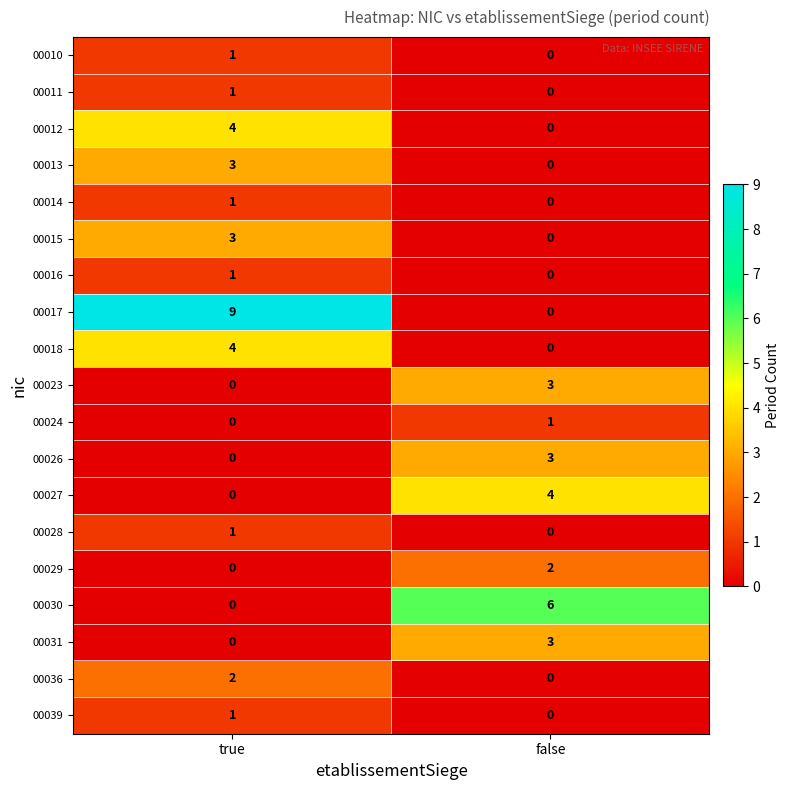

What is the difference between the maximum and minimum values in the 00027 series?

4